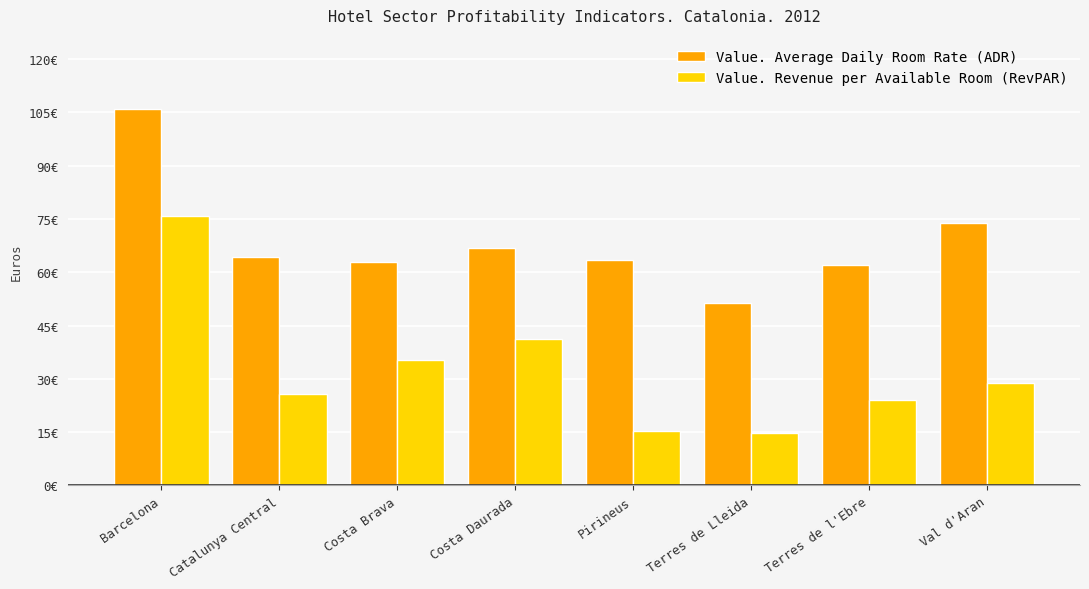

At how many categories does at least one series exceed 34?

8